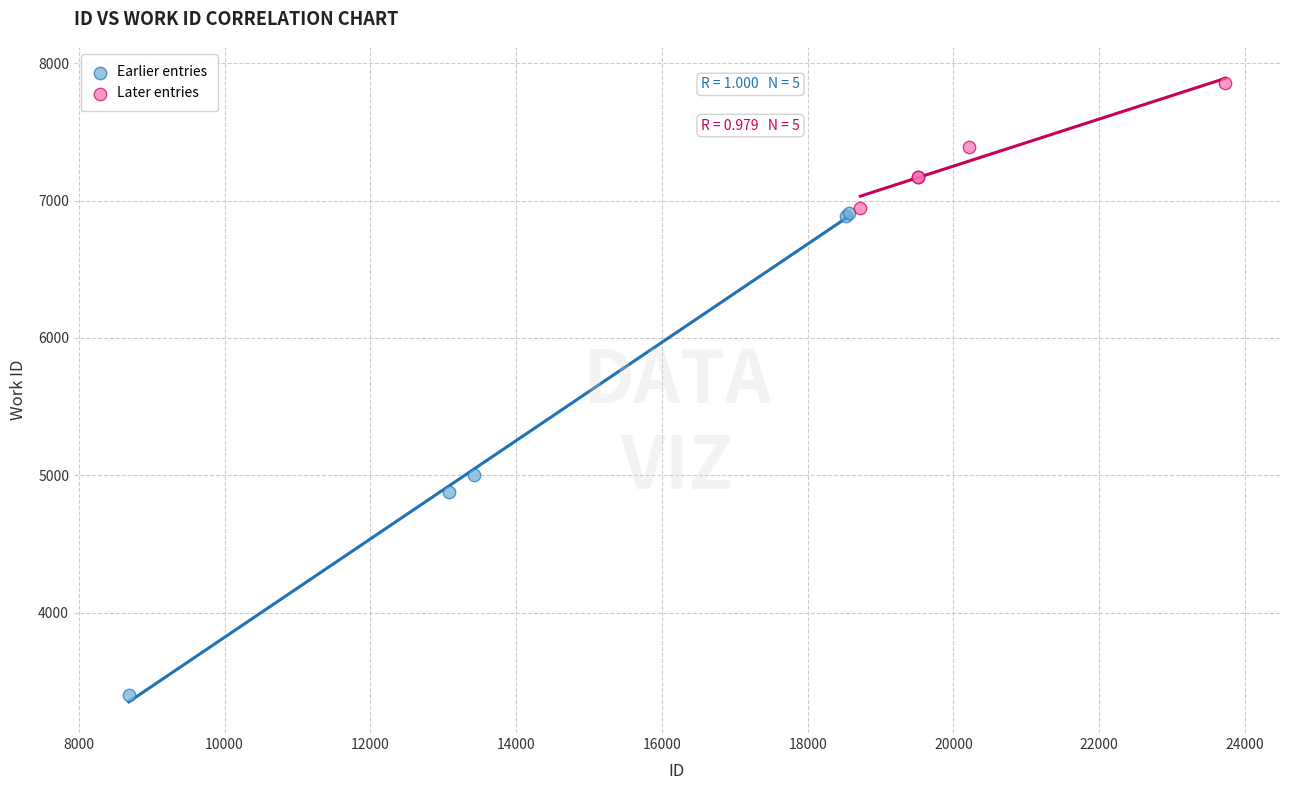

Which series contains the highest Y value?

Later entries